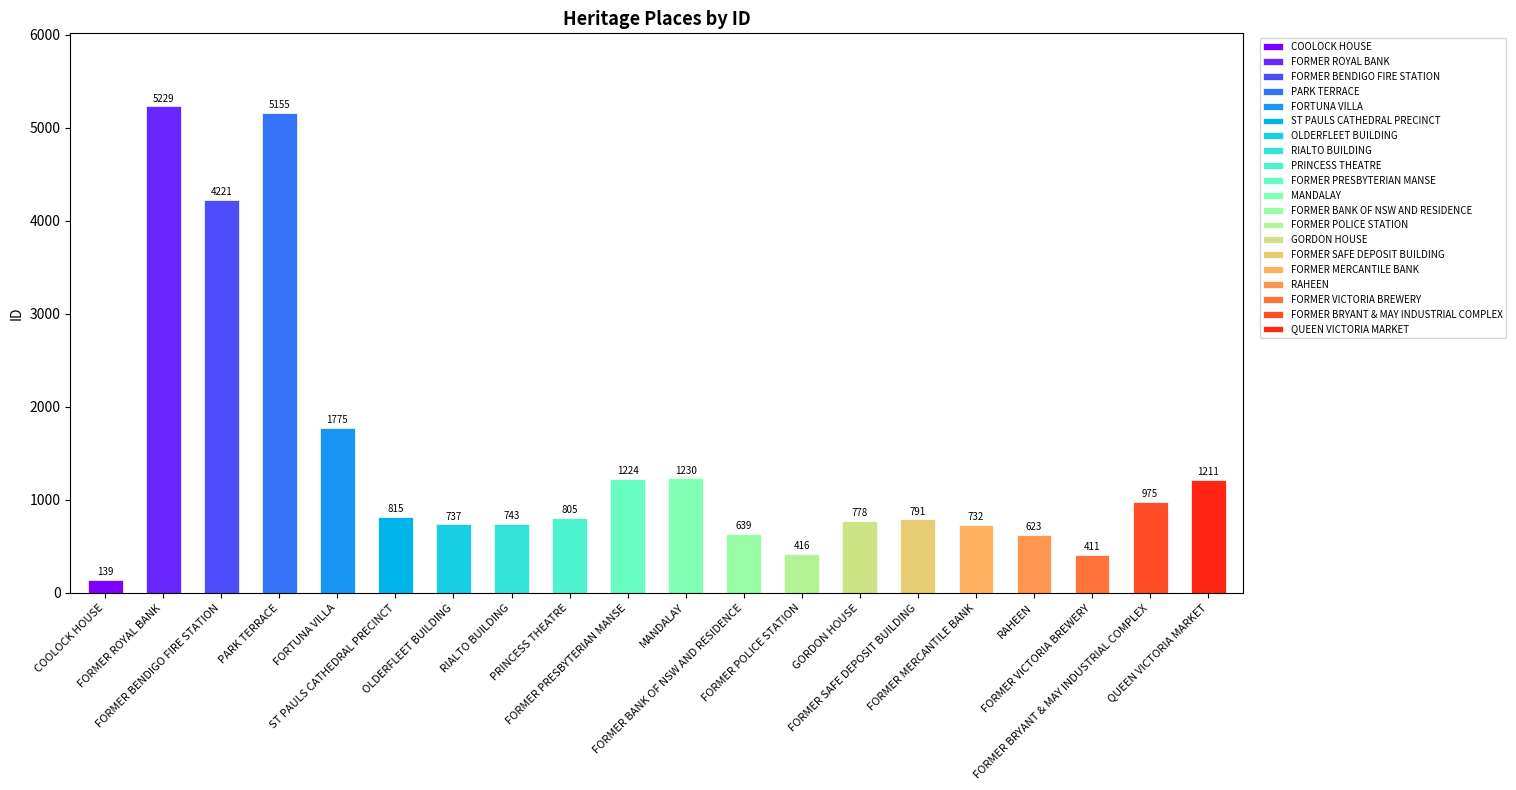

Which label corresponds to the largest value in the chart?

FORMER ROYAL BANK